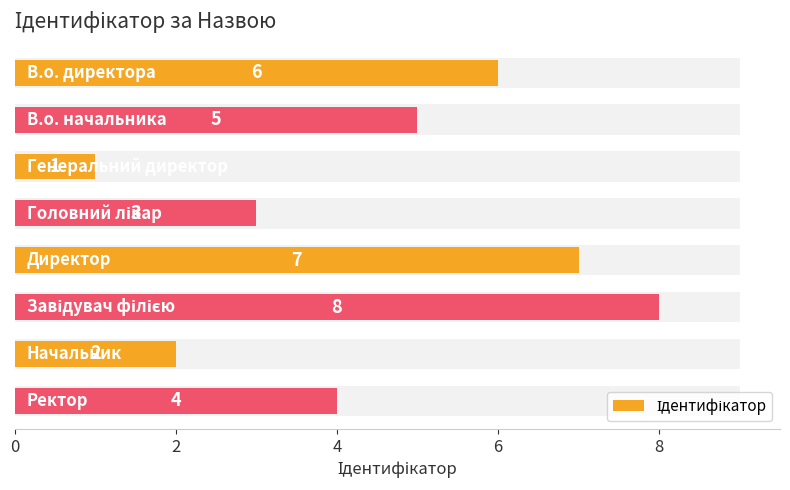

Is it true that the value at 0 is 2?

False